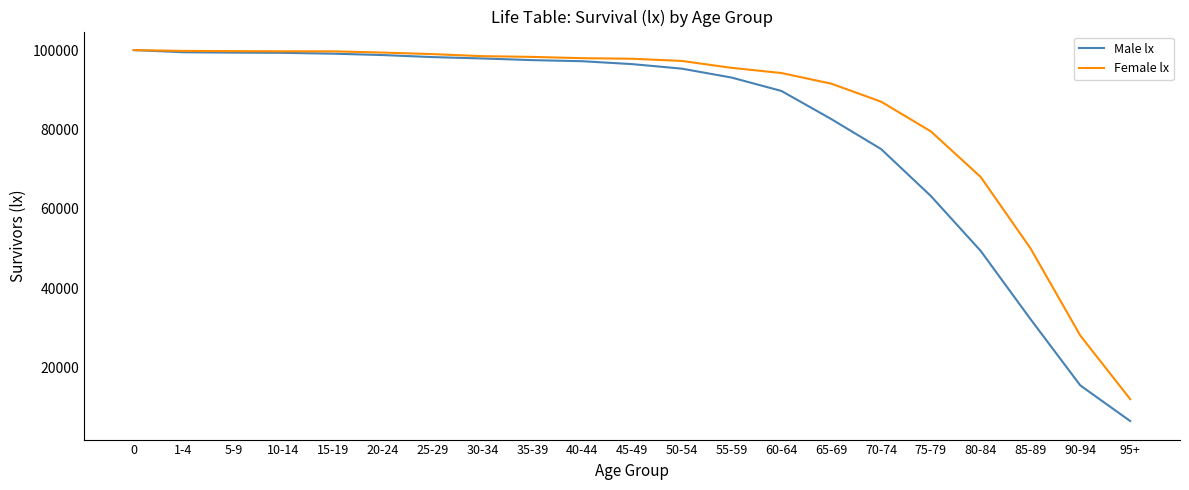

Which series has the widest spread of values?

Male lx